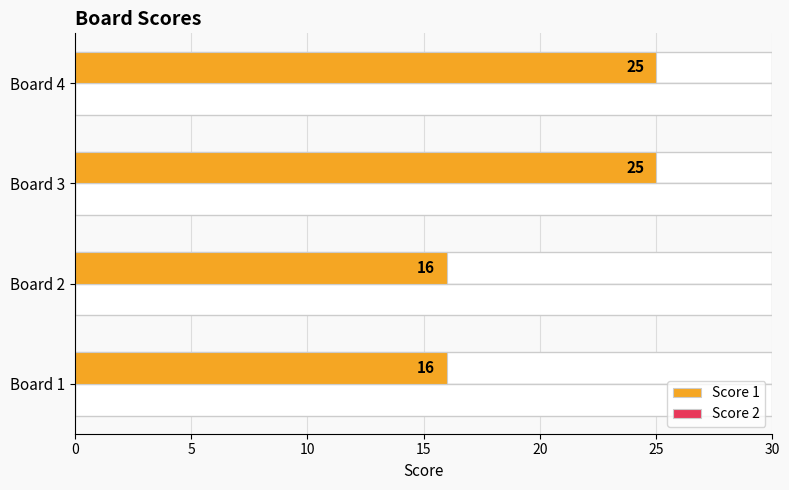

Rank the series at 10 from highest to lowest value.

Score 1, Score 2